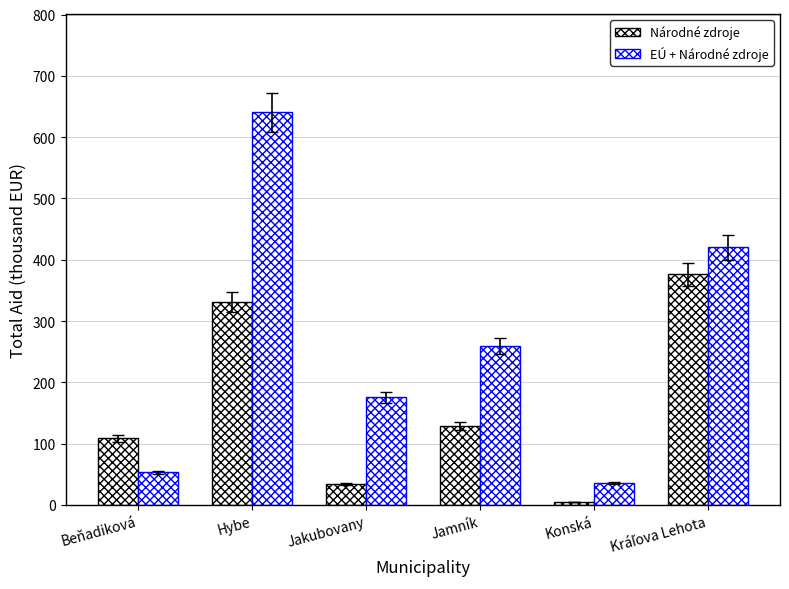

Reading left to right, list all the values displayed in this chart.

Národné zdroje: 108.9	330.8	34.8	128.3	5.0	376.4
EÚ + Národné zdroje: 53.3	640.4	175.6	259.0	36.3	420.1